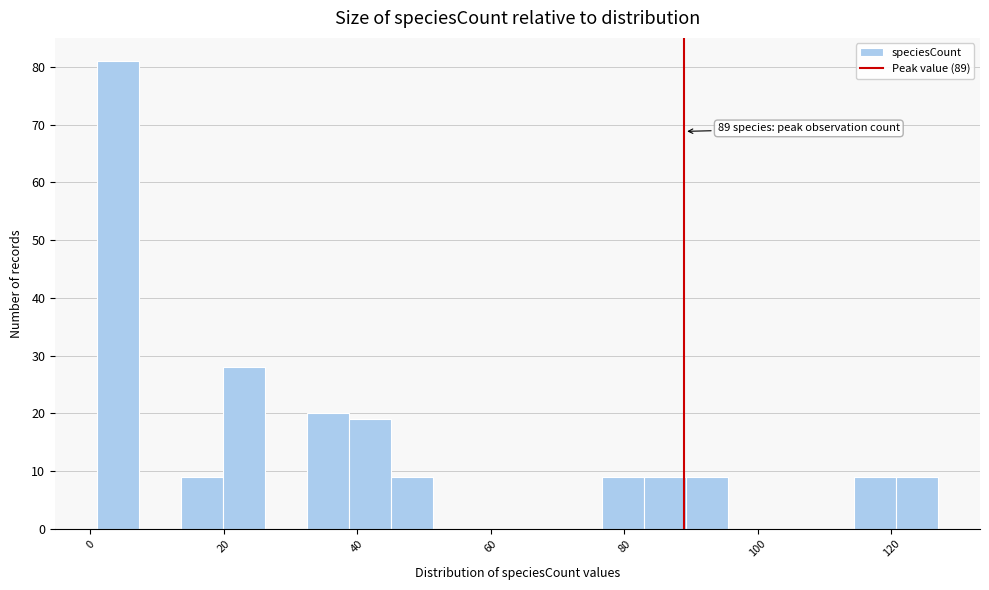

Read against the x-axis, roughly where is the centre of the tallest bar?

4